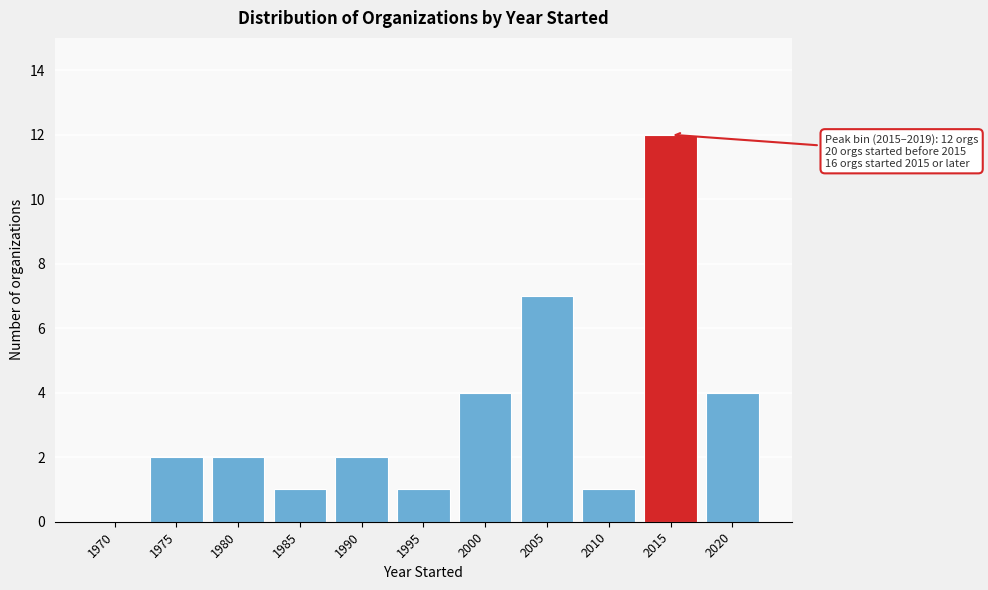

True or false: the data shows 3 at 1975.

False